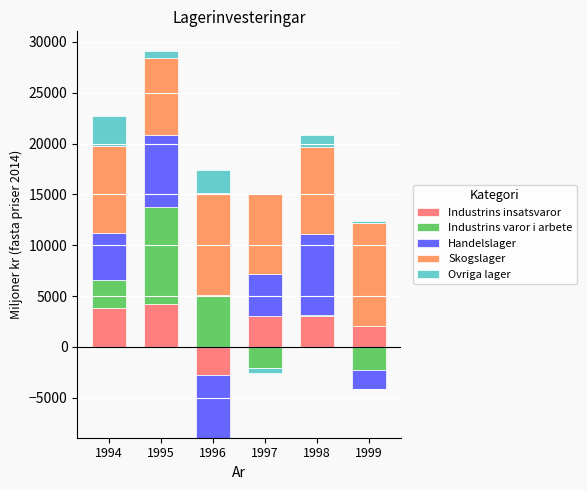

How many bars are there in each group?

5